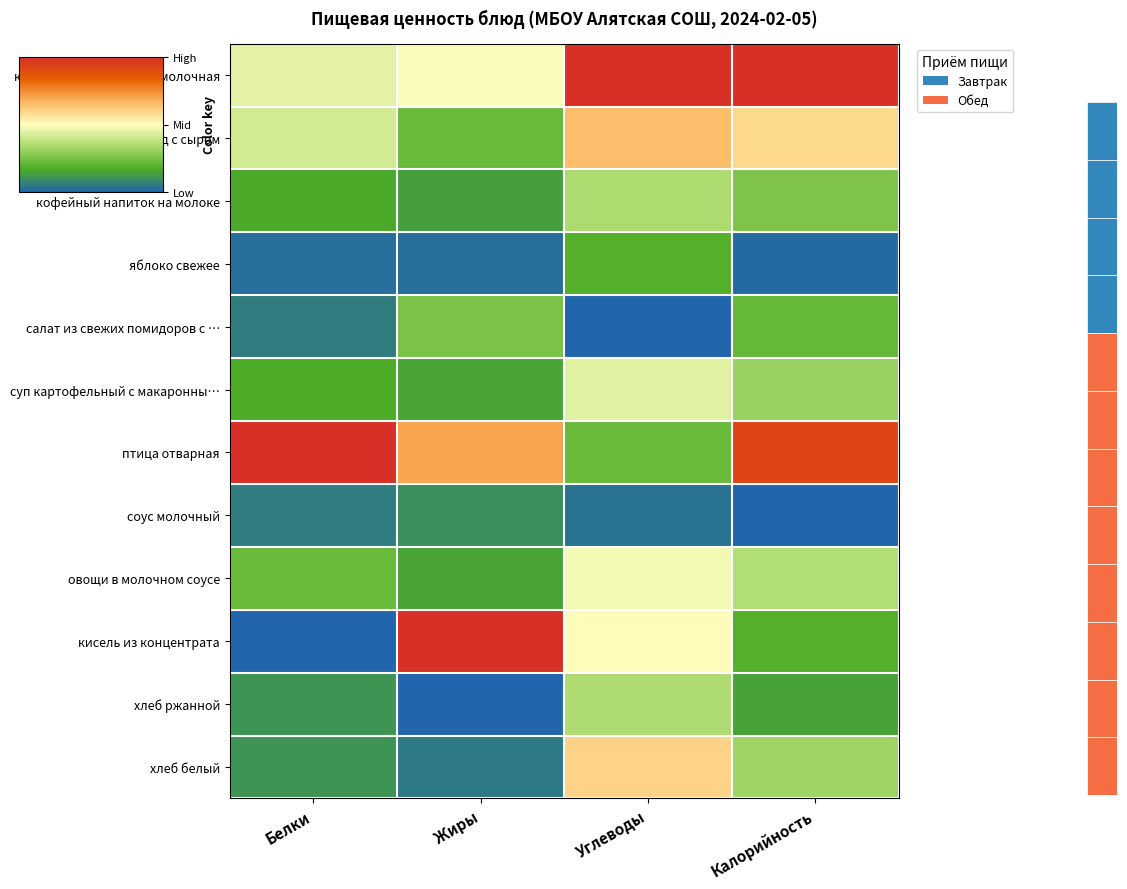

At which category is the sum across all series the highest?

Углеводы